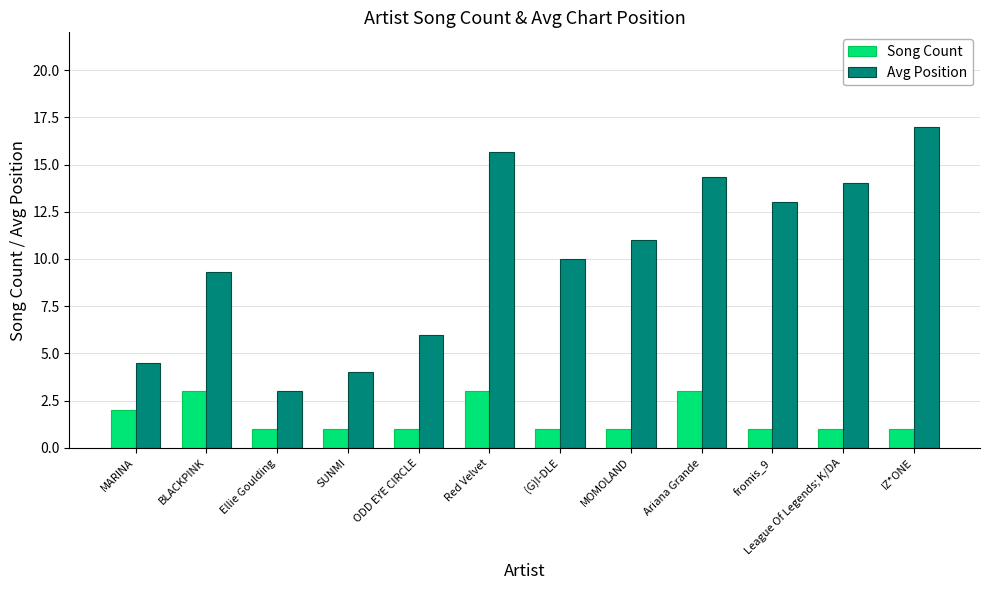

How many data points does each series have?

12